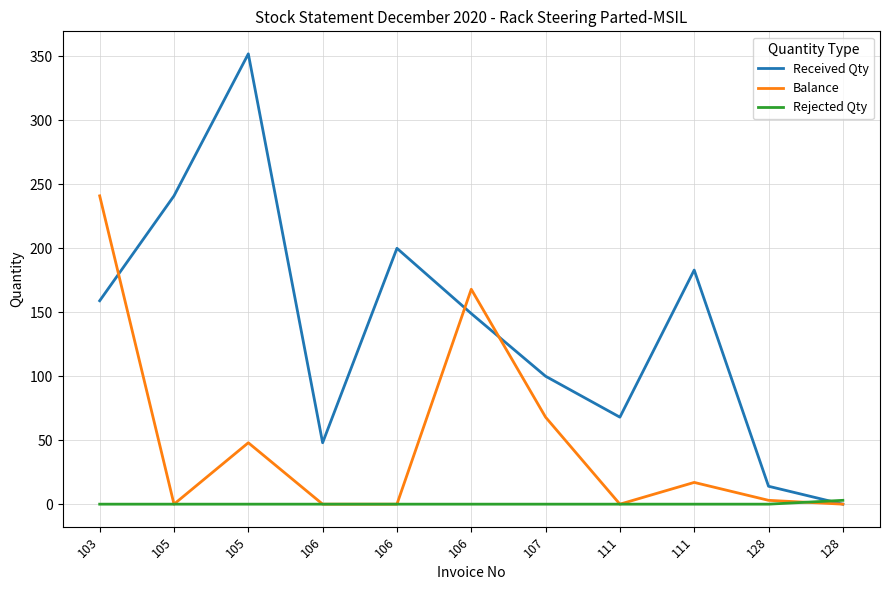

How many lines are shown in the chart?

3